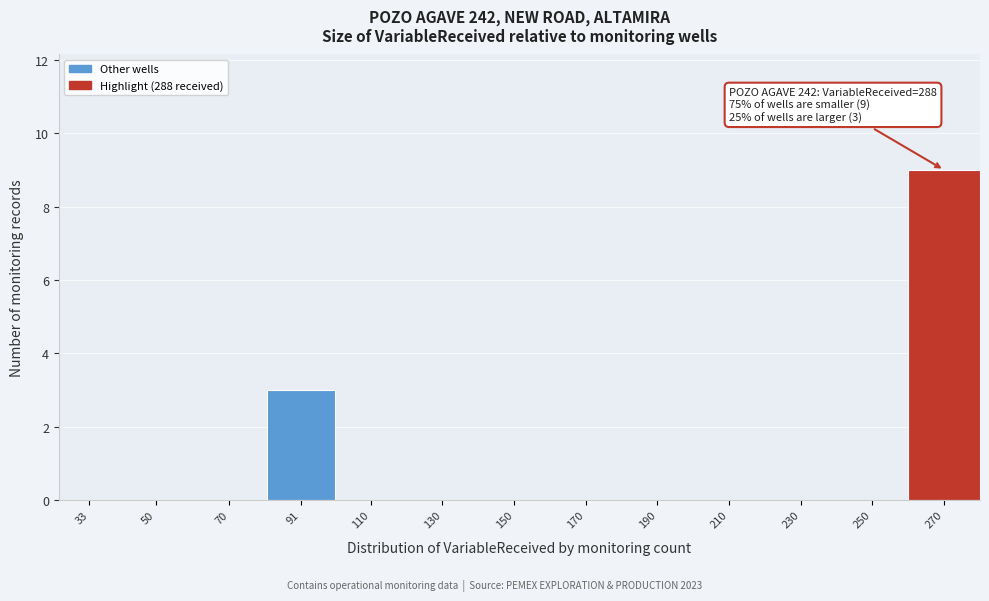

Reading left to right, what are all the values shown in this chart?

33=0	50=0	70=0	91=3	110=0	130=0	150=0	170=0	190=0	210=0	230=0	250=0	270=9